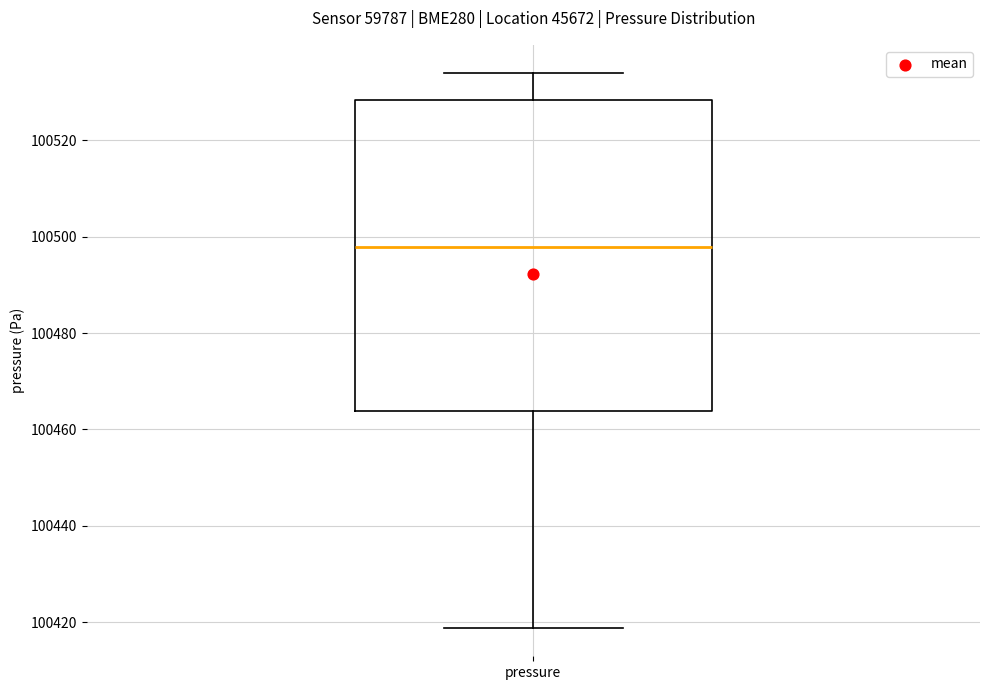

Read this box plot against the y-axis: the position of the median line, the range covered by the box, and the ends of both whiskers. The values are not printed on the chart, so give them approximately, as read against the axis.

median 100498, box 100464 to 100528, whiskers 100418 to 100534